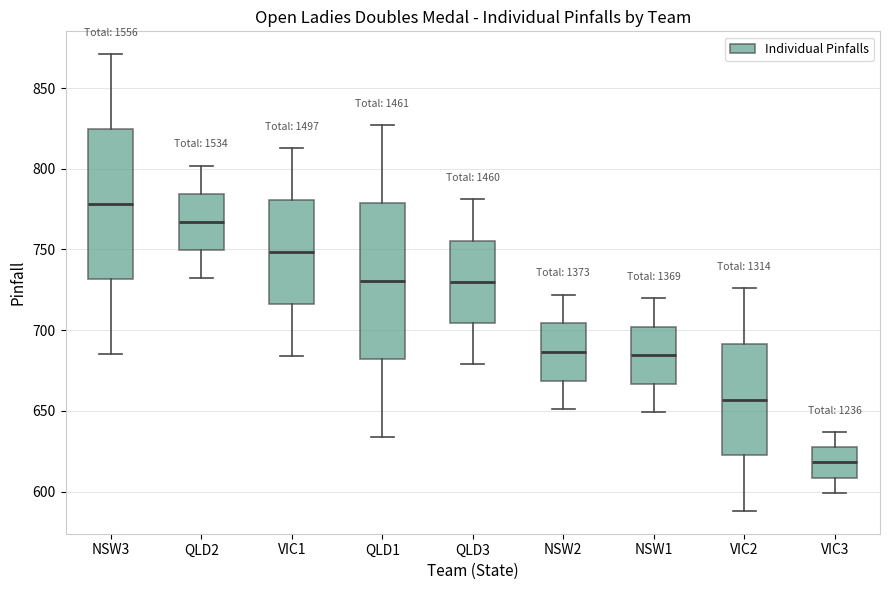

Reading left to right, read every box against the y-axis: the position of its median line, the range the box covers, and the ends of its whiskers. The values are not printed on the chart, so give them approximately, as read against the axis.

NSW3: median 780, box 730 to 825, whiskers 685 to 870
QLD2: median 765, box 750 to 785, whiskers 730 to 800
VIC1: median 750, box 715 to 780, whiskers 685 to 815
QLD1: median 730, box 680 to 780, whiskers 635 to 825
QLD3: median 730, box 705 to 755, whiskers 680 to 780
NSW2: median 685, box 670 to 705, whiskers 650 to 720
NSW1: median 685, box 665 to 700, whiskers 650 to 720
VIC2: median 655, box 625 to 690, whiskers 590 to 725
VIC3: median 620, box 610 to 630, whiskers 600 to 635